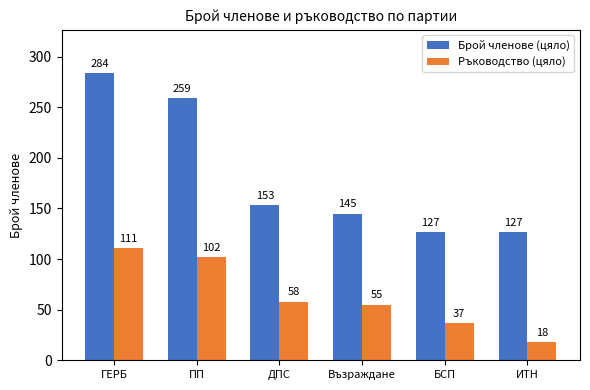

Is it true that Ръководство (цяло) equals 45 at ПП?

False